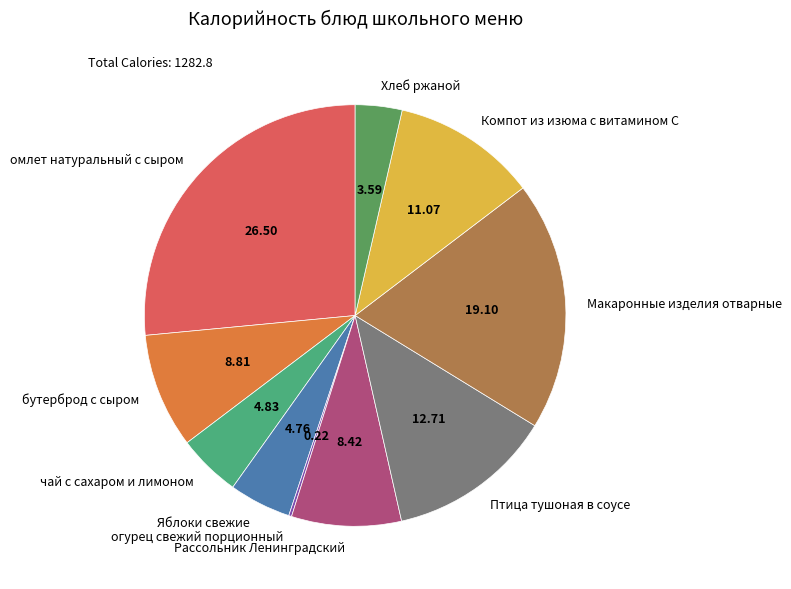

What is the largest slice in the pie chart?

омлет натуральный с сыром